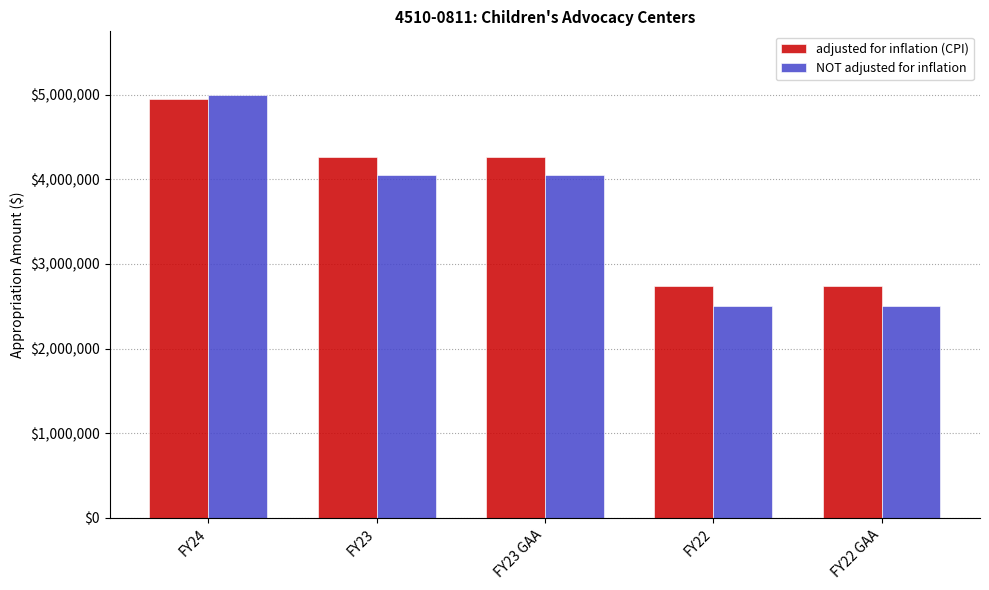

What is the label of the 2nd bar from the right?

FY22